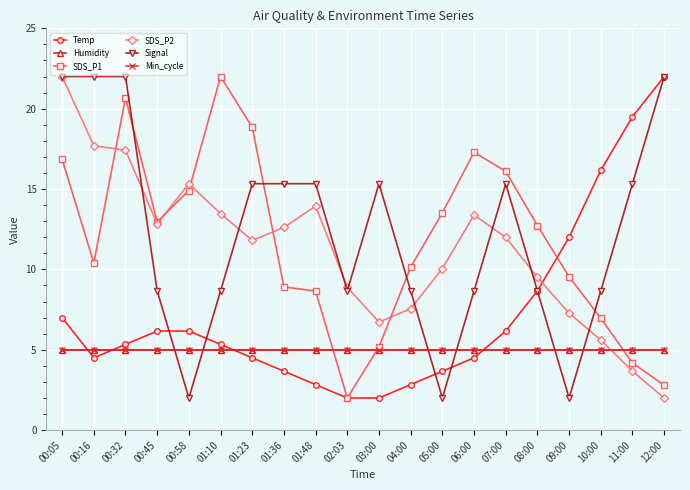

After their last crossing, which series has the higher values: Temp or Humidity?

Temp